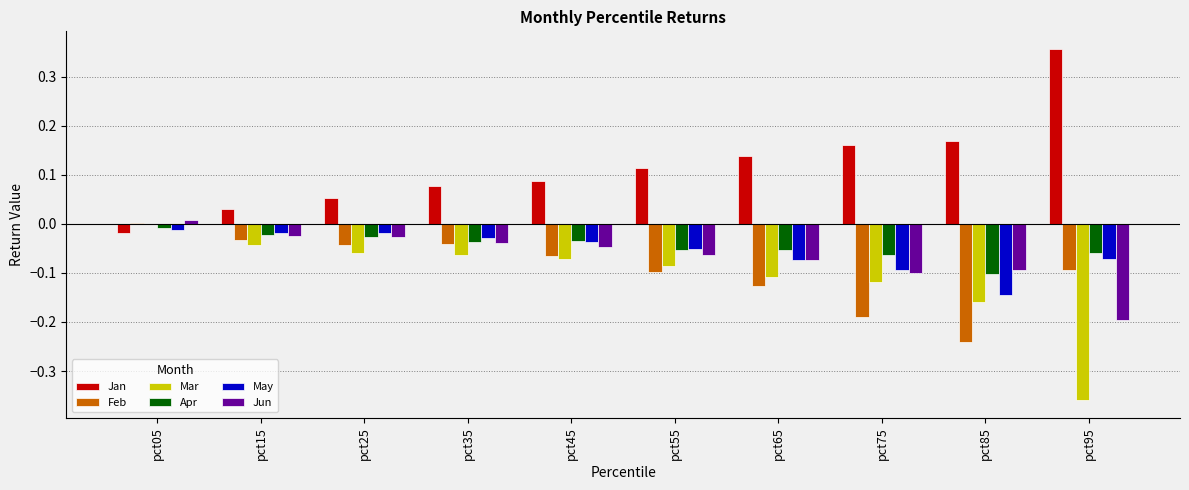

What is the sum of all Jan values?

1.2